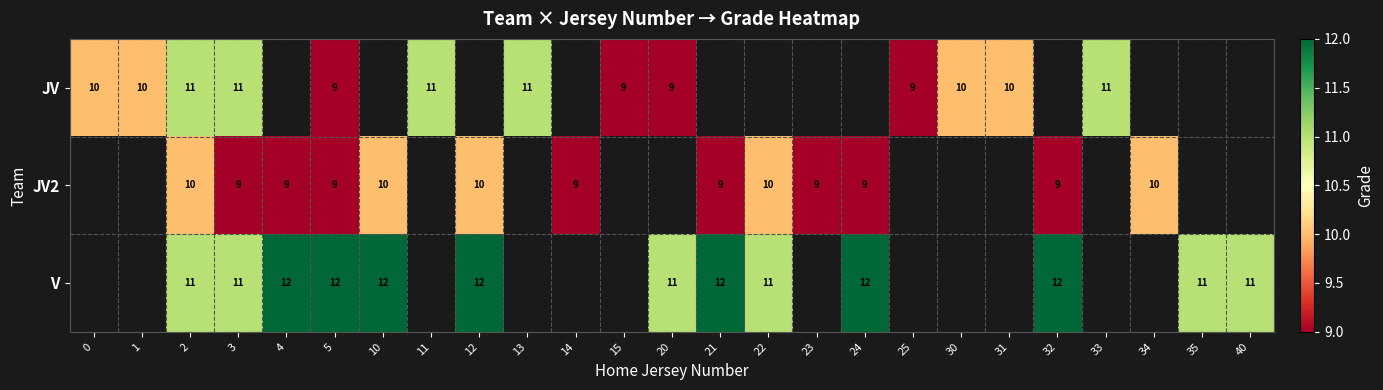

The value of JV2 at 23 is 9. True or false?

True